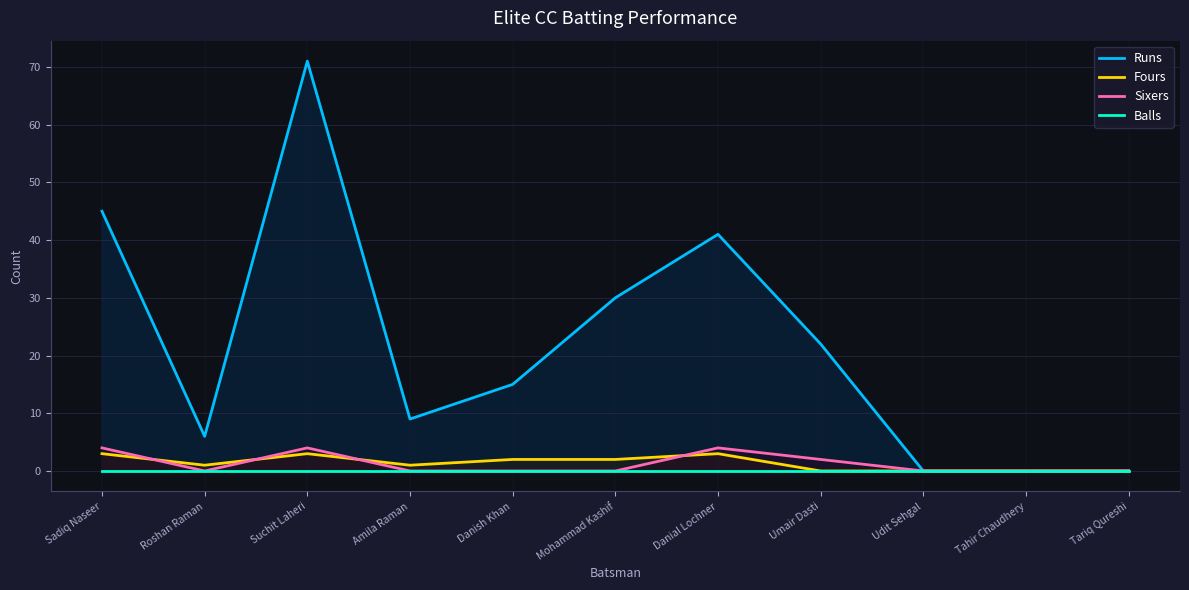

Which series has the largest range (max minus min)?

Runs